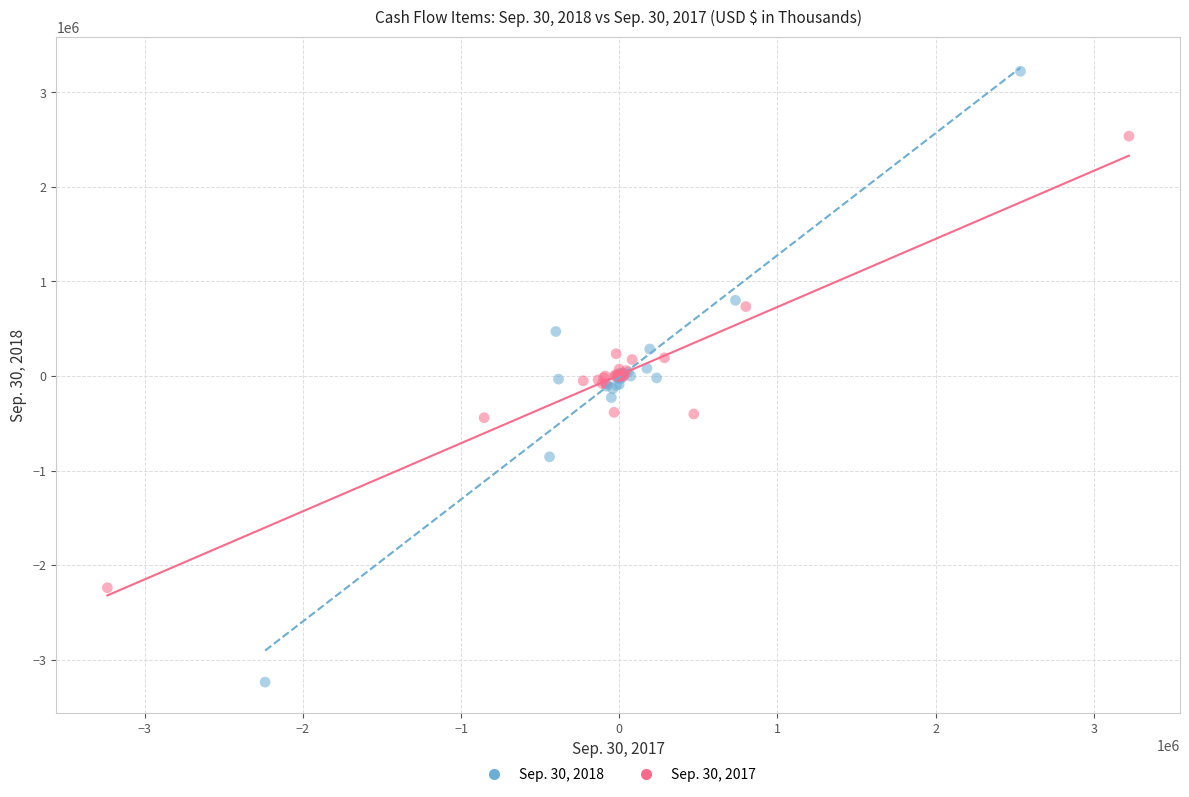

What are all the series names shown in the legend?

Sep. 30, 2018, Sep. 30, 2017